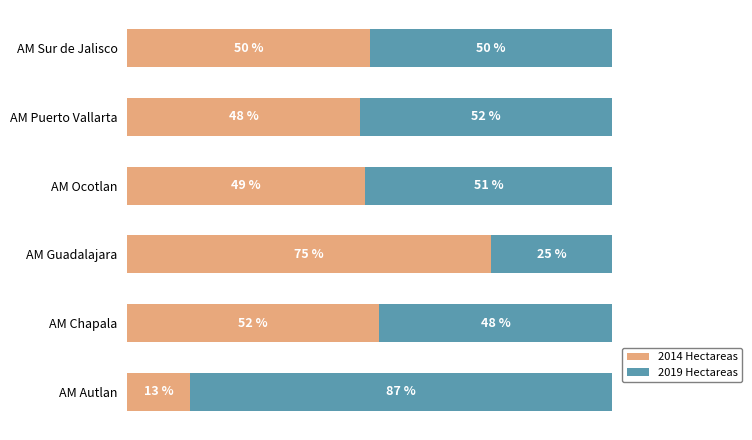

Where is 2014 Hectareas nearest to the value 44?

AM Puerto Vallarta